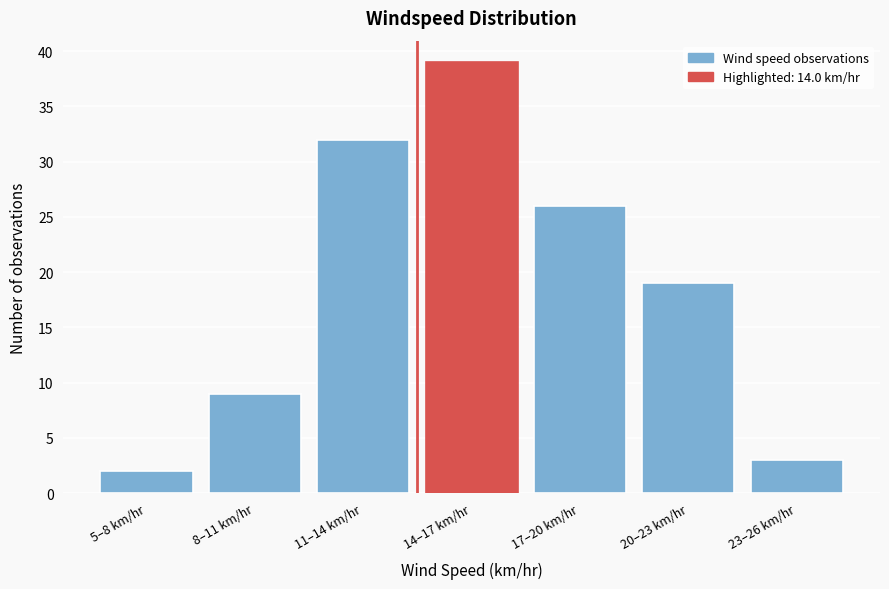

Reading left to right, what are all the values shown in this chart?

2	9	32	39	26	19	3